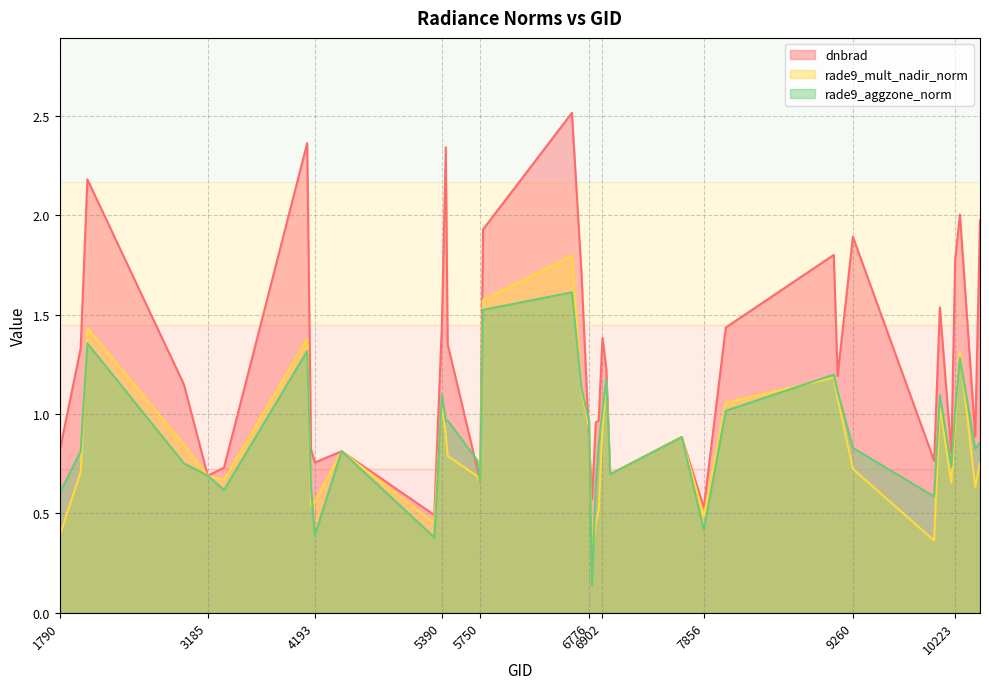

True or false: rade9_aggzone_norm and dnbrad cross at least once.

True